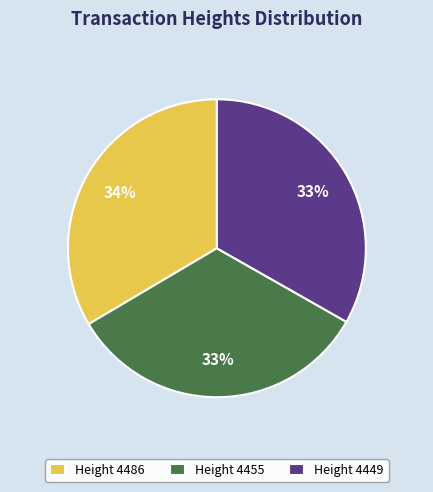

Count the number of slices in the pie.

3